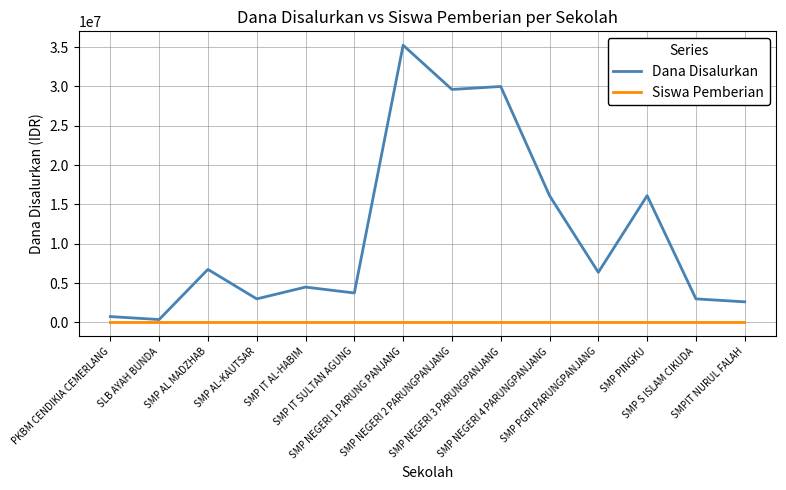

True or false: Dana Disalurkan and Siswa Pemberian cross at least once.

False